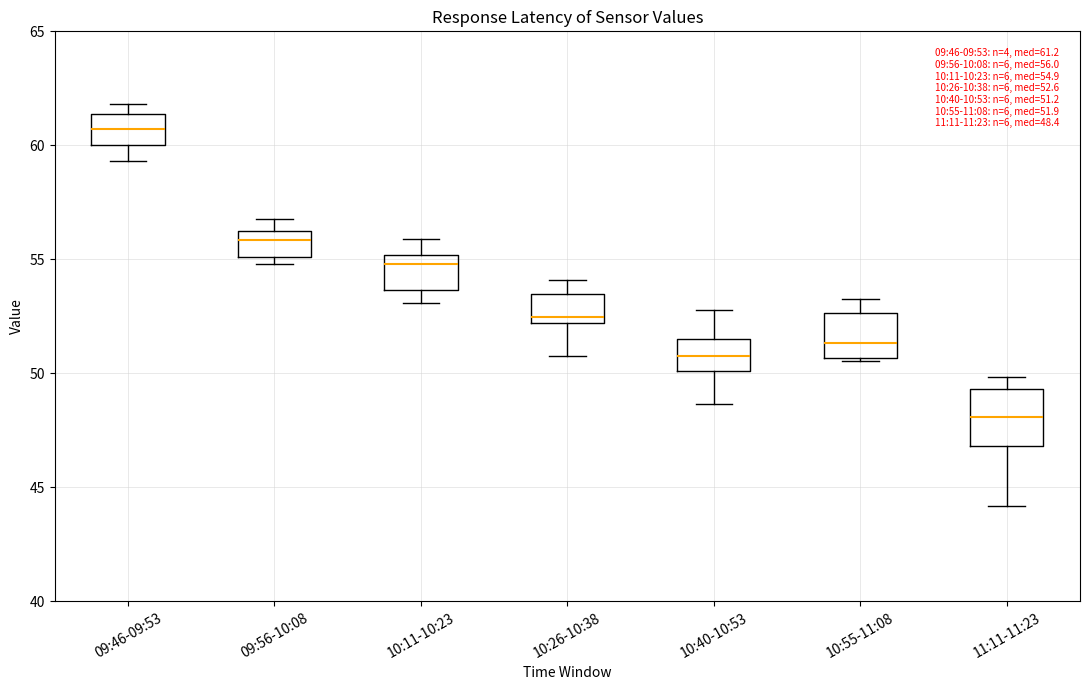

Which box has the lowest median line?

11:11-11:23